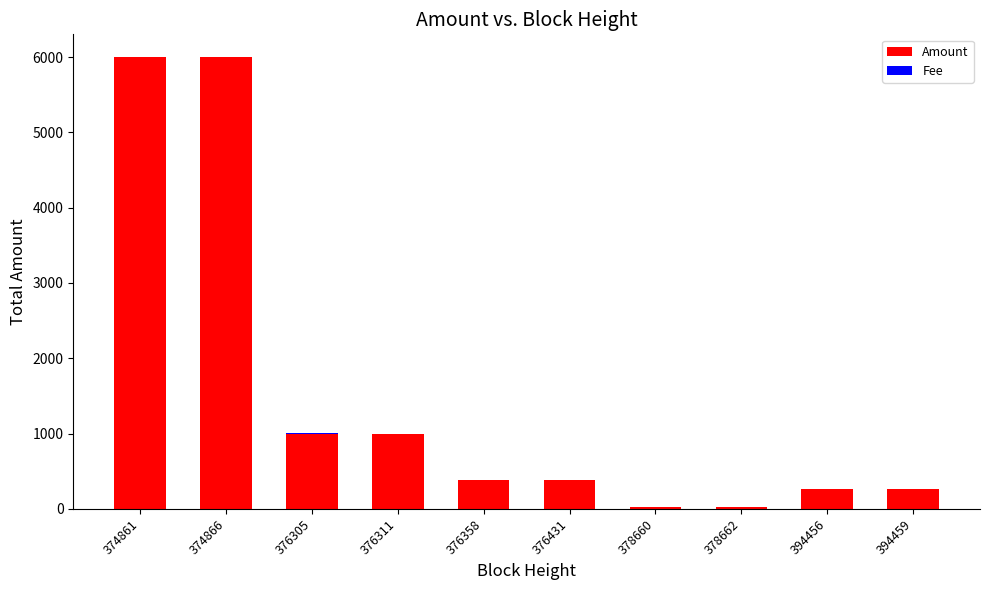

True or false: Amount has a value of 382 at 376358.

True